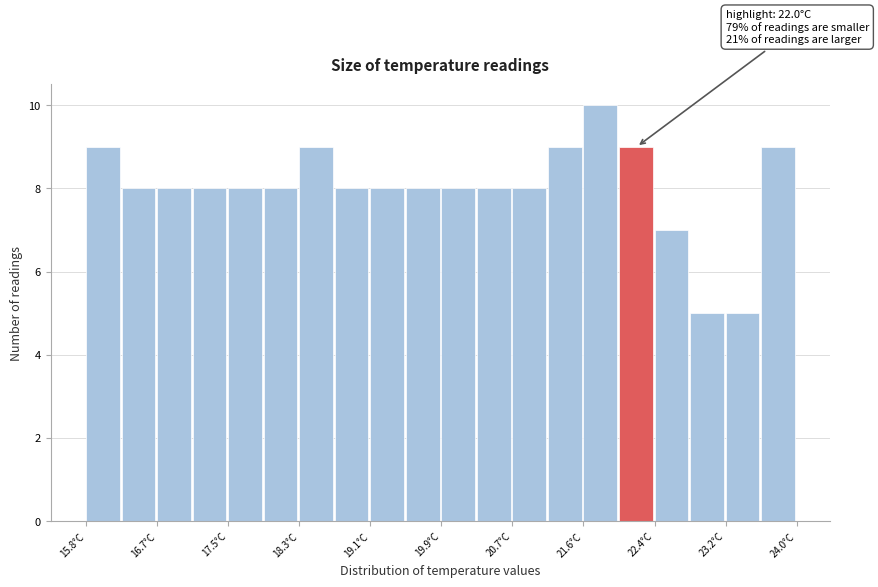

Which range on the x-axis has the tallest bar?

21.6 to 22.0